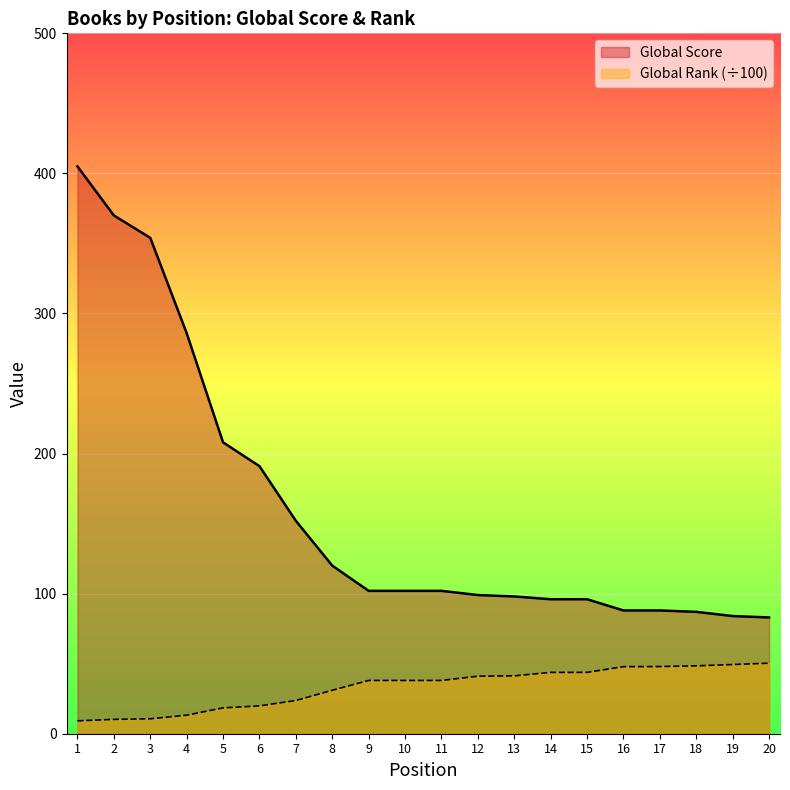

What is the difference between the highest and lowest values at 8?

89.0